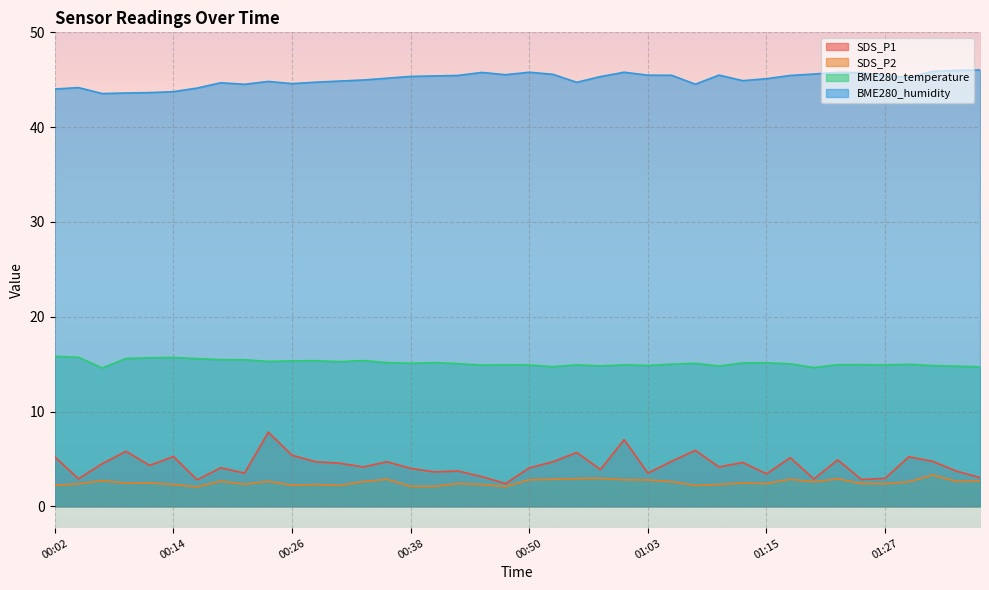

Which label corresponds to the smallest value in the chart?

00:16